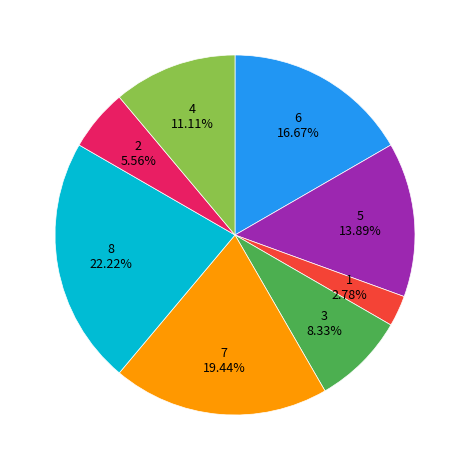

Is there any slice that represents more than half of the pie?

No